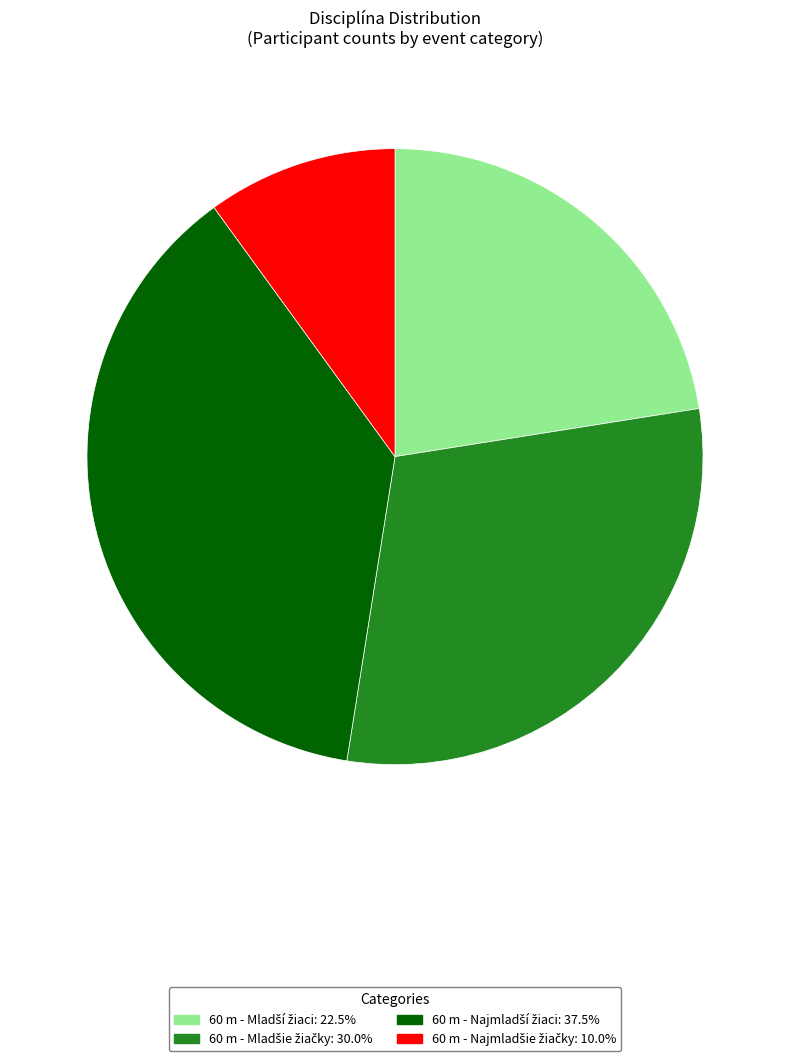

Does any single category account for the majority?

No